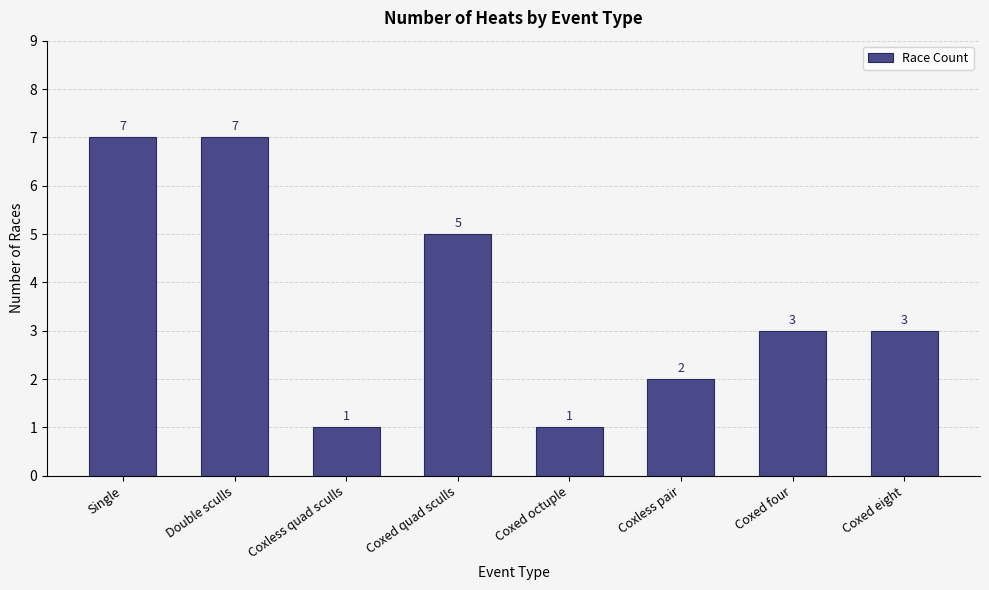

What is the ratio of the value at Coxed four to the value at Single?

0.4